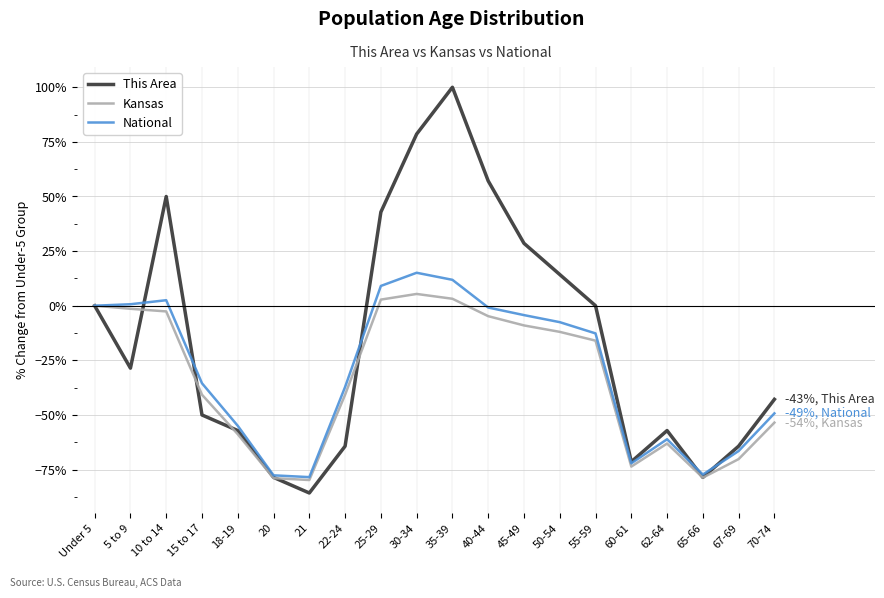

At which category is the sum across all series the highest?

35-39